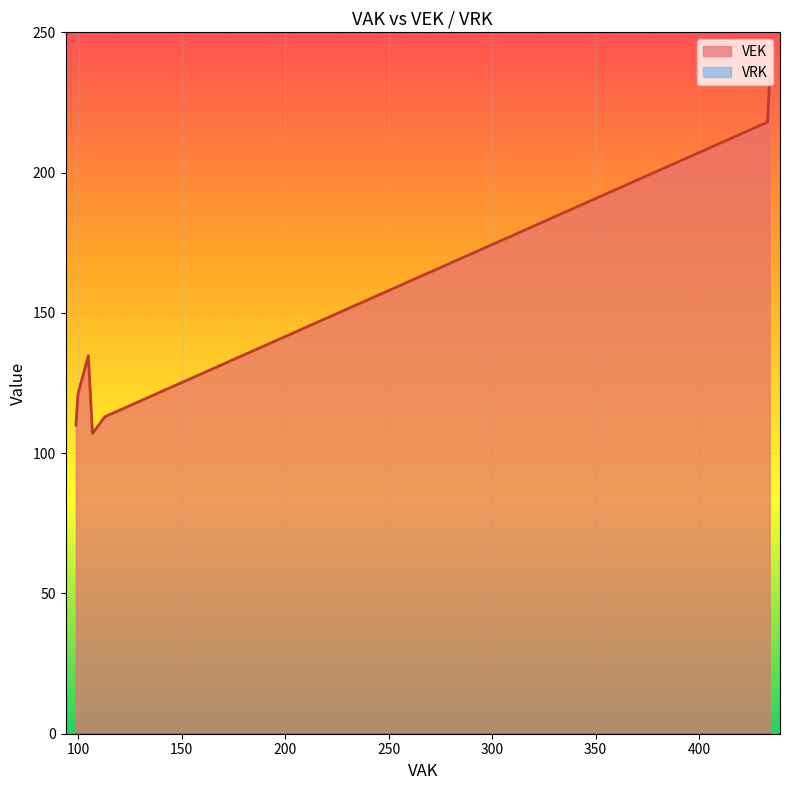

True or false: VEK has more than 1 points higher than both neighbors.

False